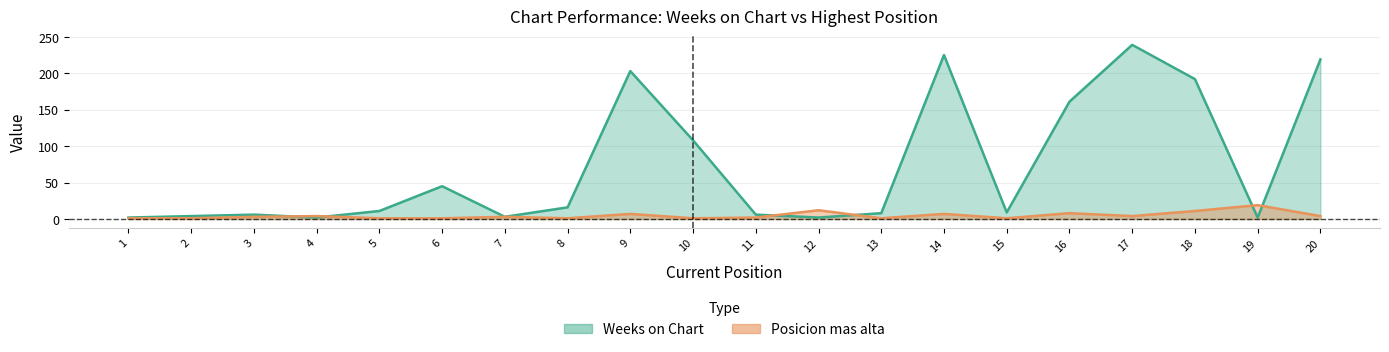

True or false: Weeks on Chart has a value of 117 at 18.

False